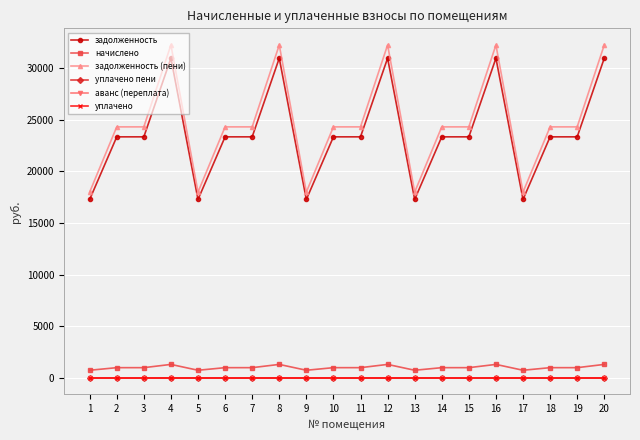

Rank the series at 2 from highest to lowest value.

задолженность (пени), задолженность, начислено, уплачено пени, аванс (переплата), уплачено